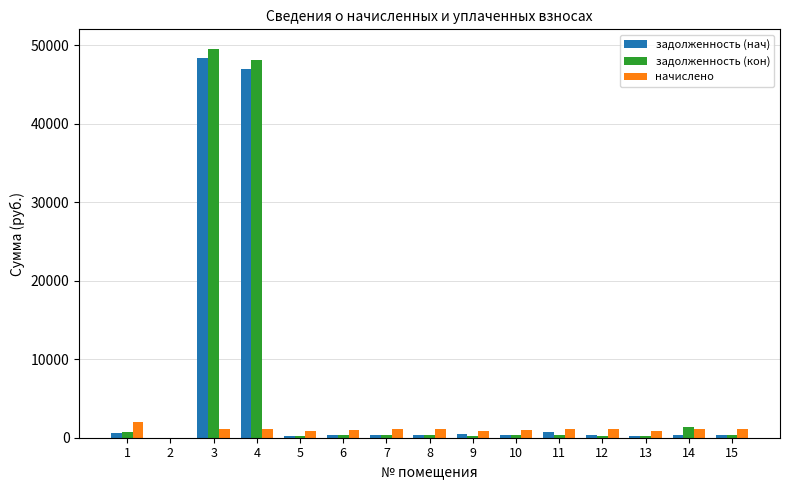

Between 3 and 8, which series saw the biggest shift?

задолженность (кон)